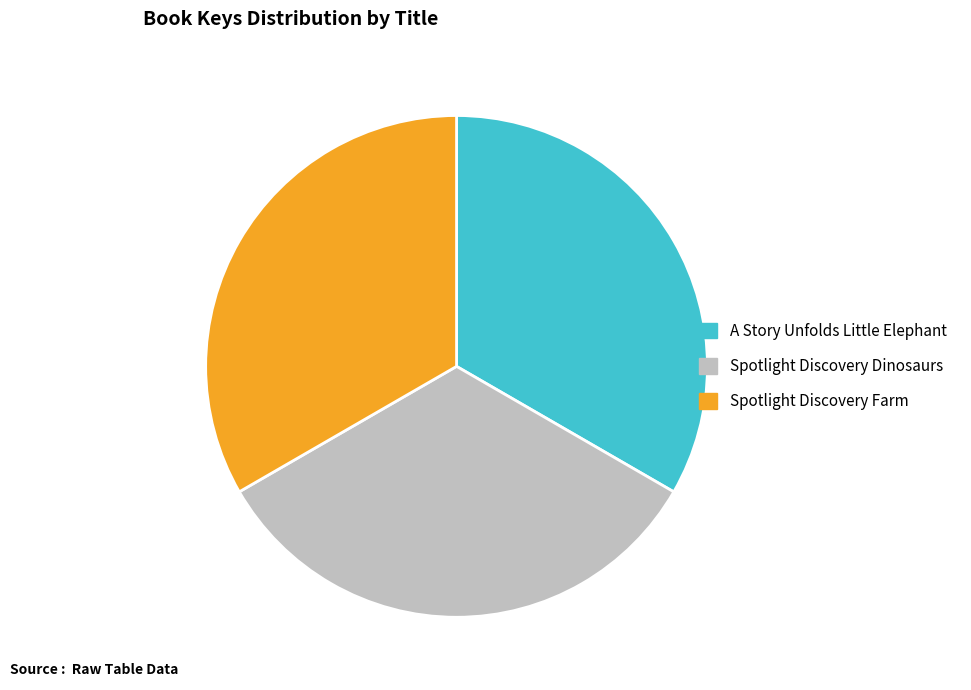

Approximately how many times larger is the value at Spotlight Discovery Dinosaurs compared to Spotlight Discovery Farm?

1.0